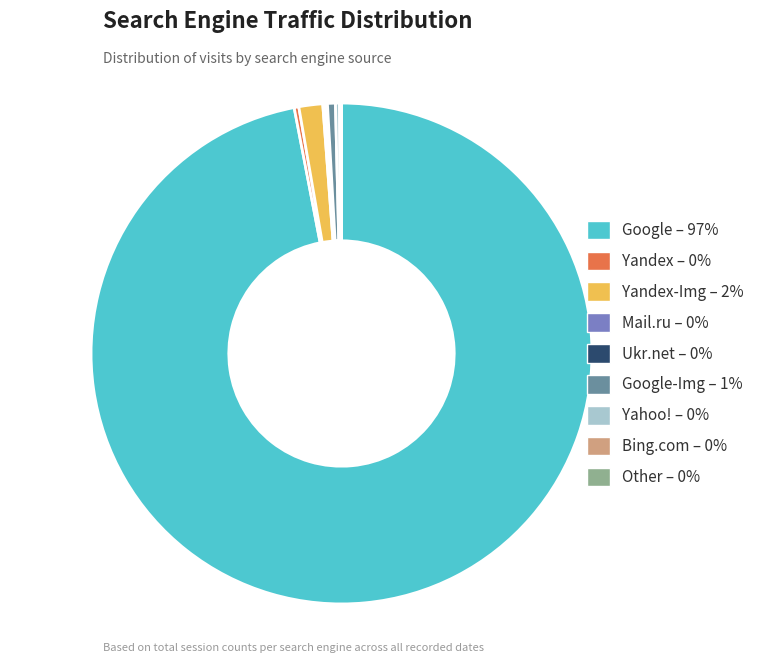

Which slice is the largest?

Google – 97%